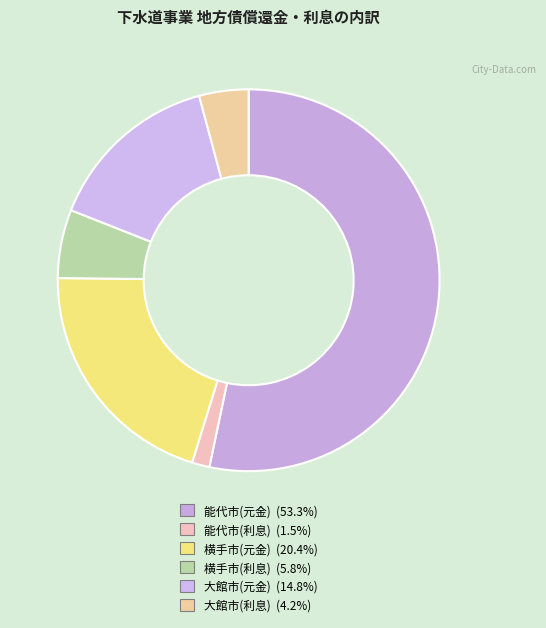

How many segments does this pie chart have?

6